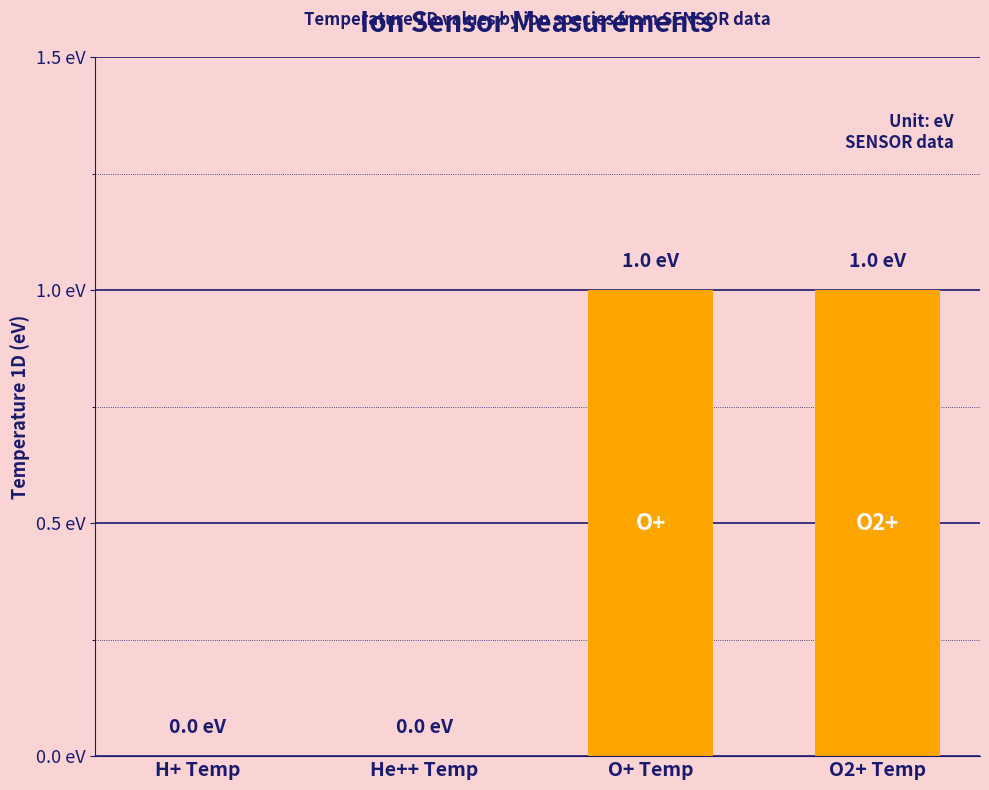

Are the bars grouped side by side (vs. stacked)?

No